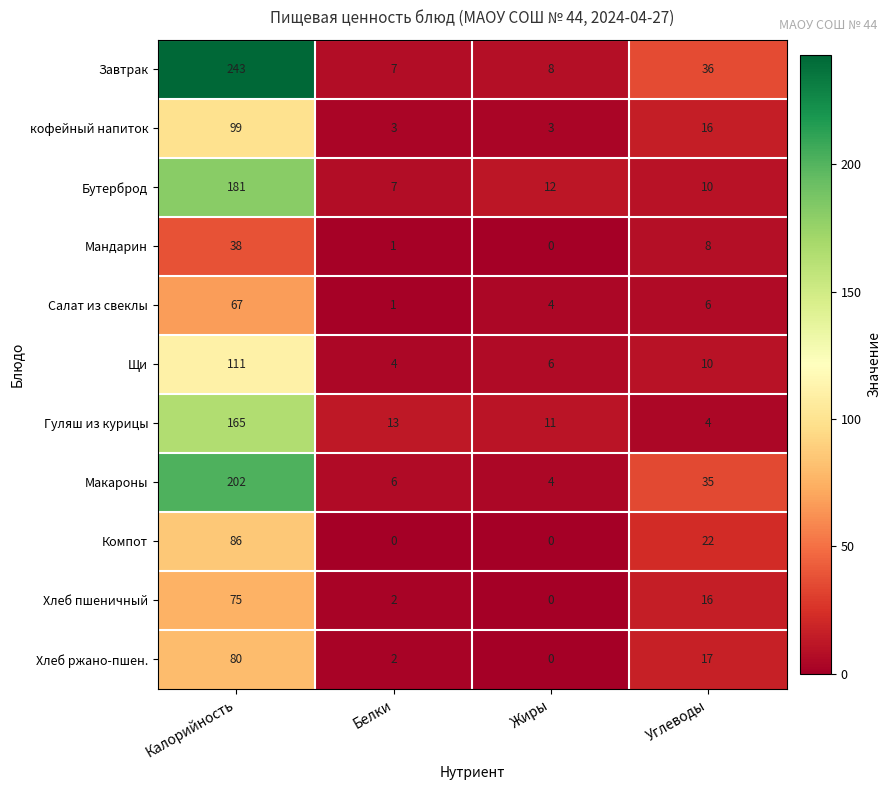

What is the highest value of the Салат из свеклы series?

67